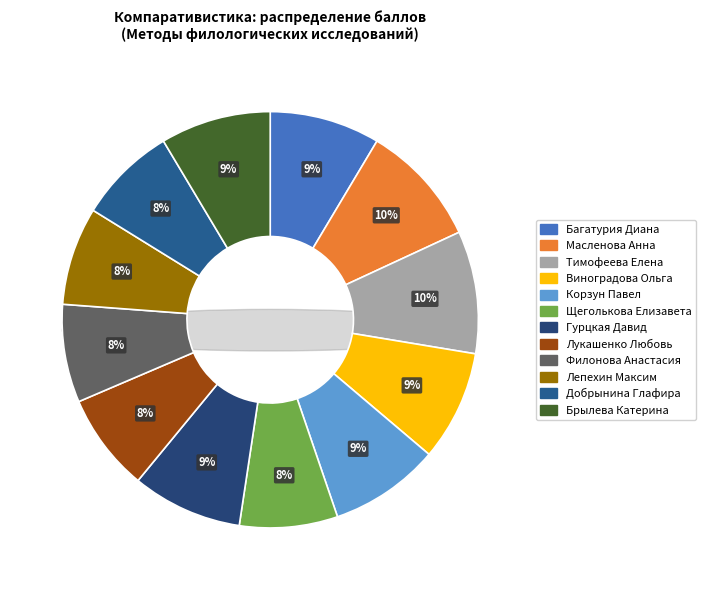

Do Лукашенко Любовь and Брылева Катерина together represent more than half of the pie?

No